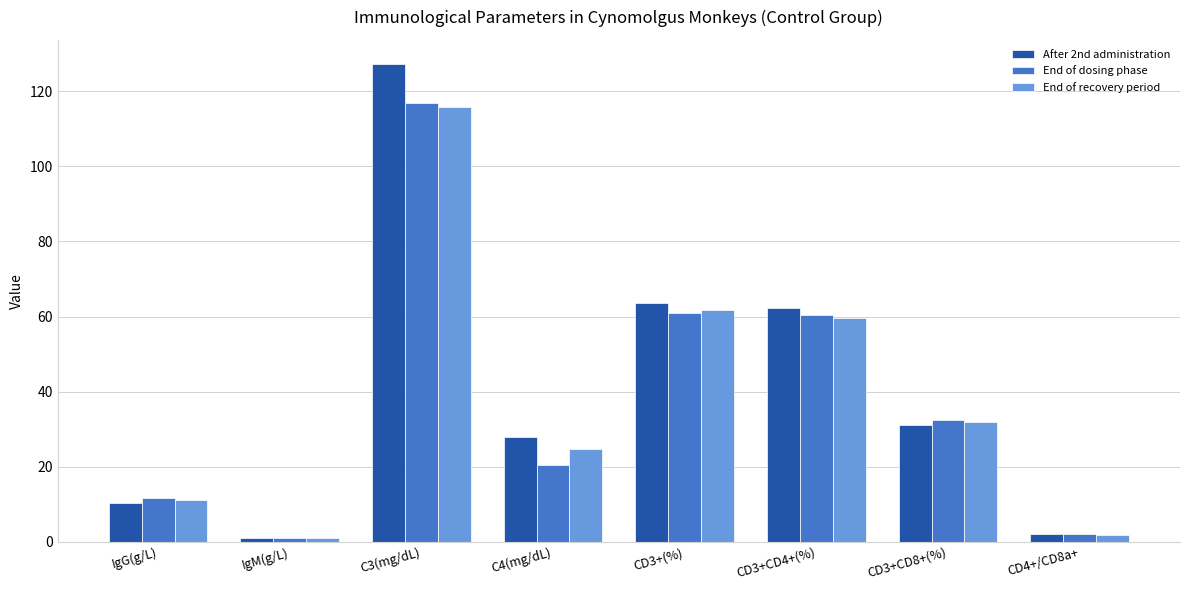

What is the value of the End of recovery period bar at the 8th from the left?

1.9